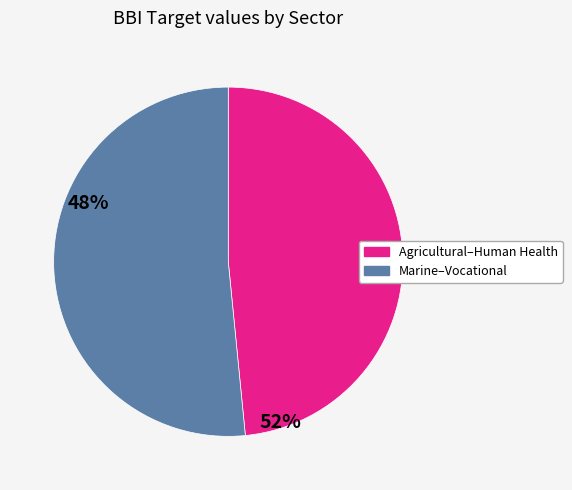

Is there a majority slice in this chart?

Yes